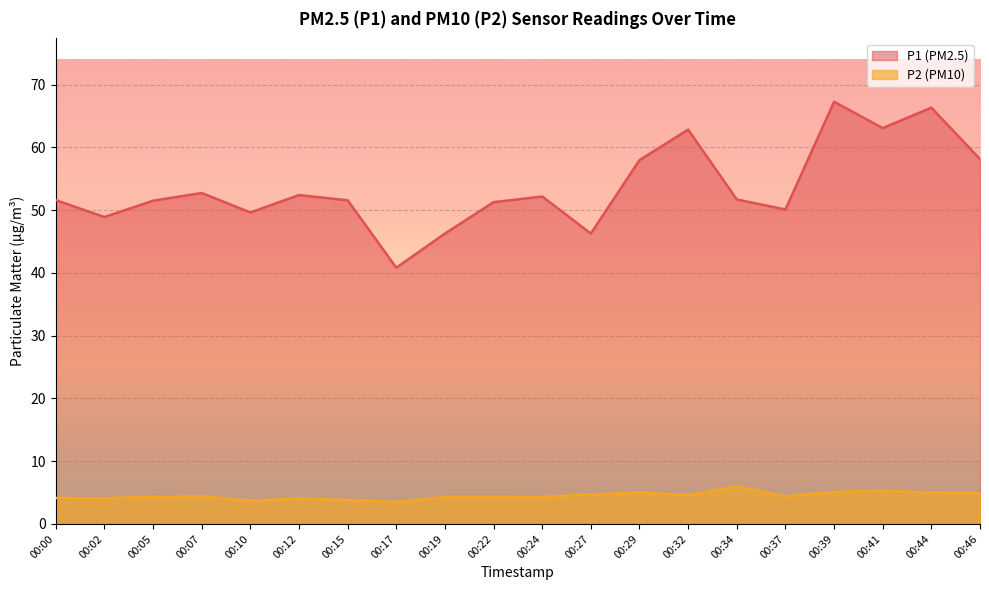

What is the sum of all P2 values?

89.9